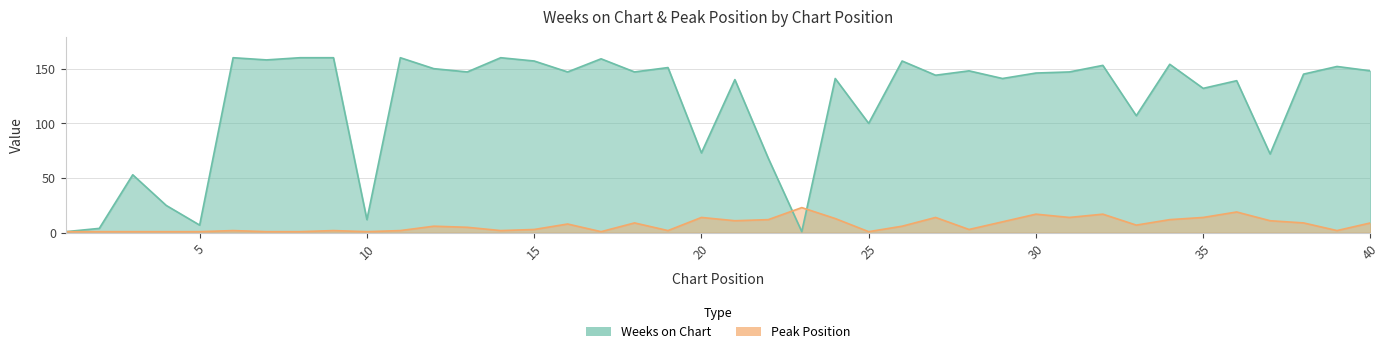

Is it true that Weeks on Chart equals 11 at 5?

False